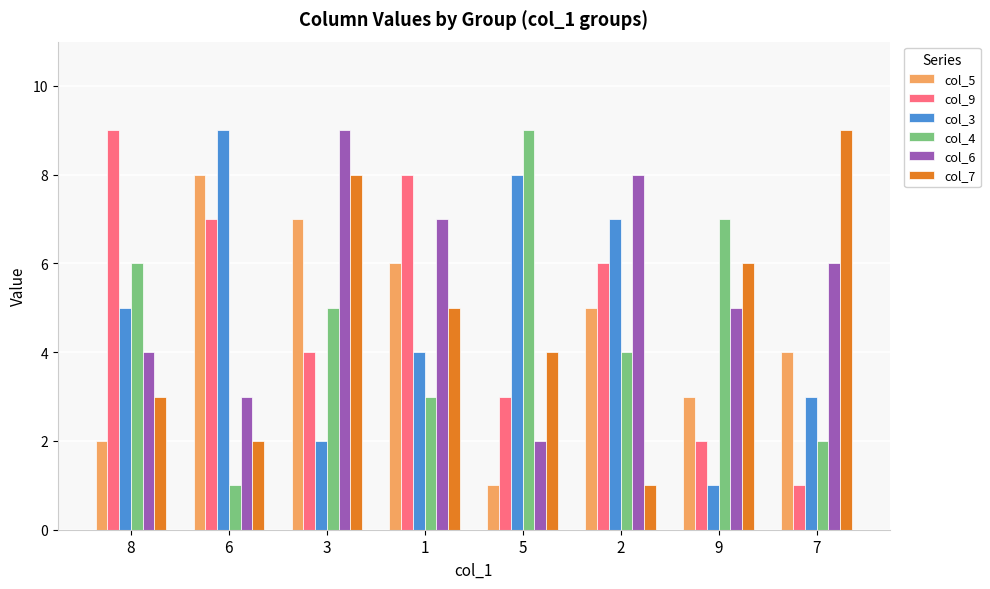

Count the number of categories in the chart.

8